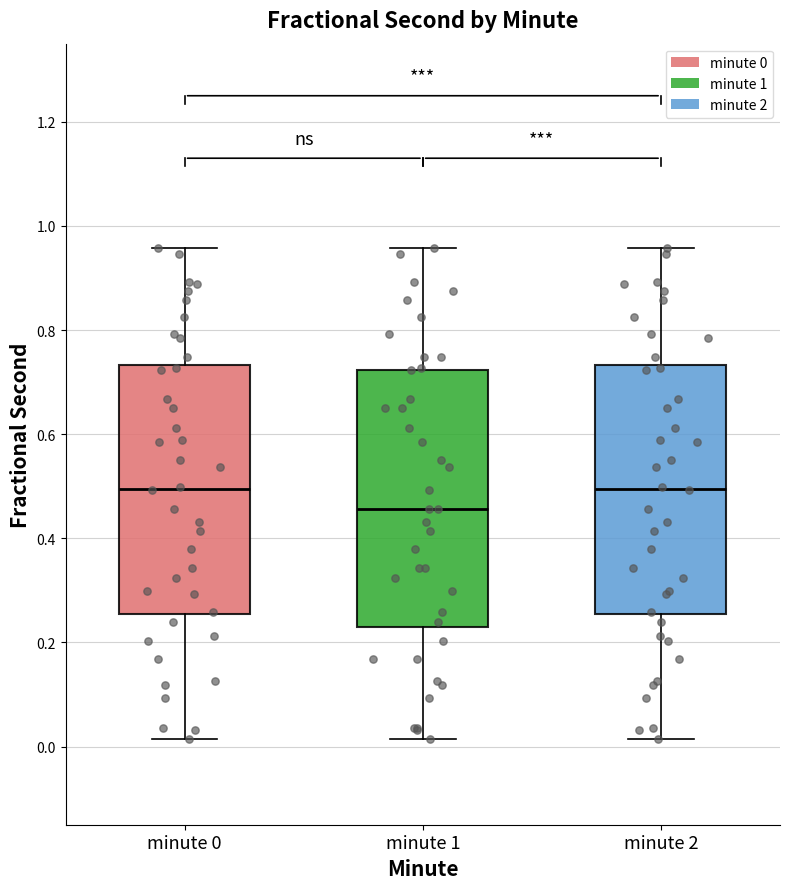

Reading left to right, read every box against the y-axis: the position of its median line, the range the box covers, and the ends of its whiskers. The values are not printed on the chart, so give them approximately, as read against the axis.

minute 0: median 0.50, box 0.26 to 0.74, whiskers 0.02 to 0.96
minute 1: median 0.46, box 0.24 to 0.72, whiskers 0.02 to 0.96
minute 2: median 0.50, box 0.26 to 0.74, whiskers 0.02 to 0.96